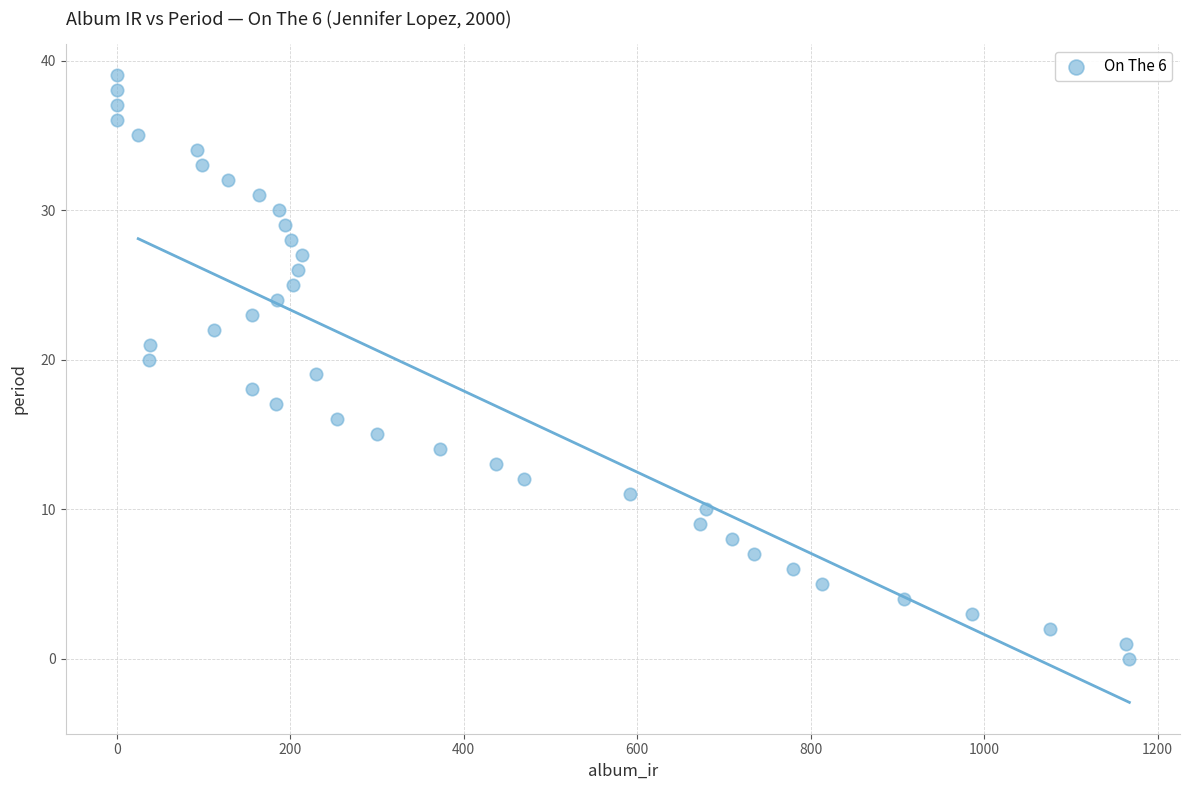

What is the range of Y values (max minus min)?

39